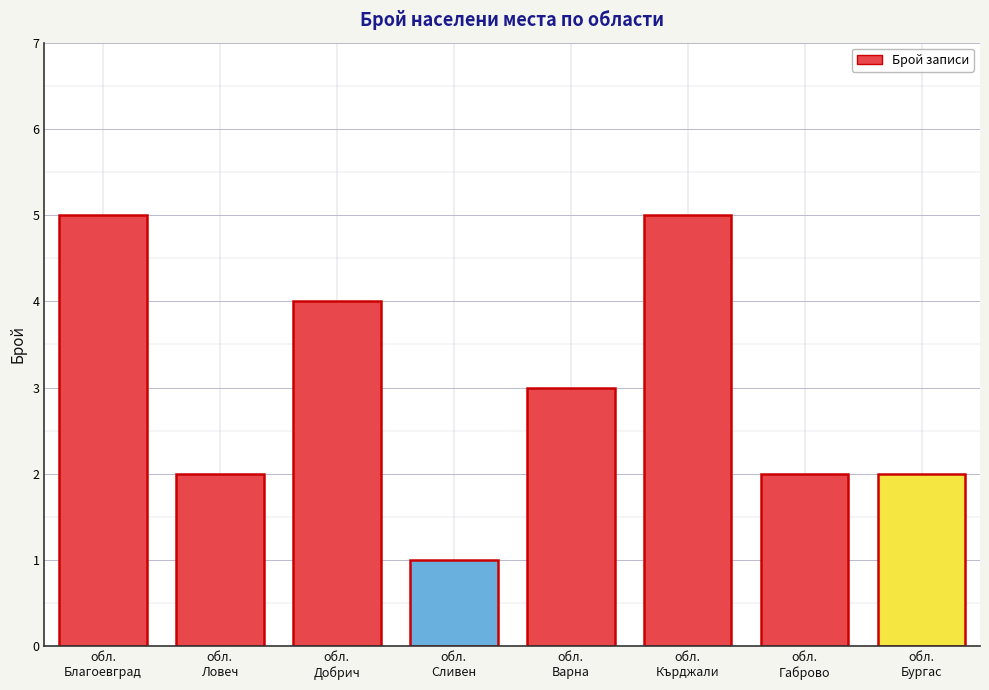

What is the value of the 4th bar from the left?

1